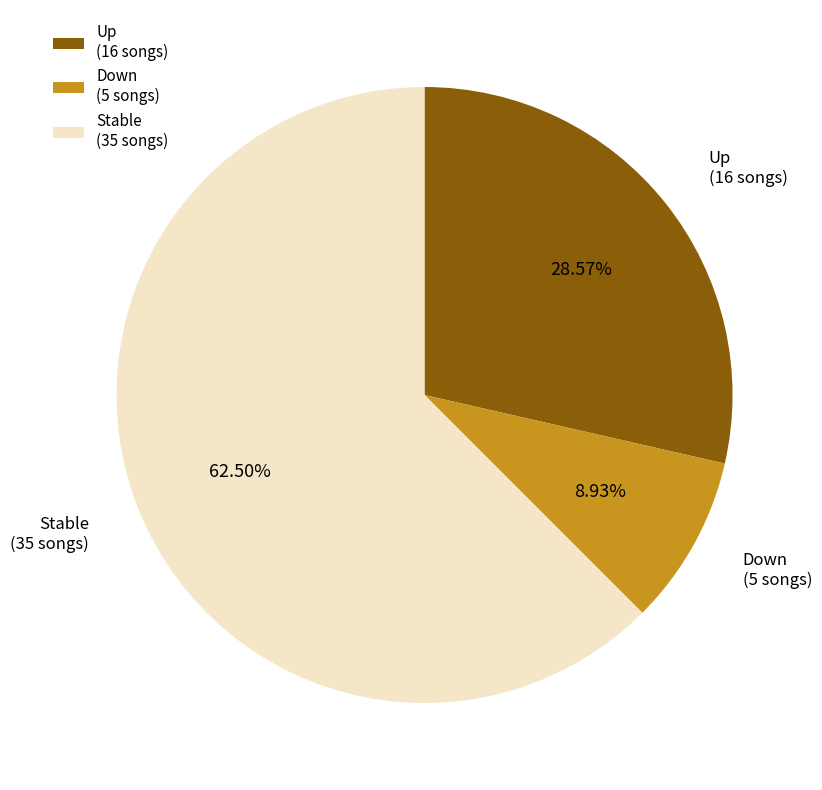

Rank the categories by value from highest to lowest.

Stable (35 songs), Up (16 songs), Down (5 songs)